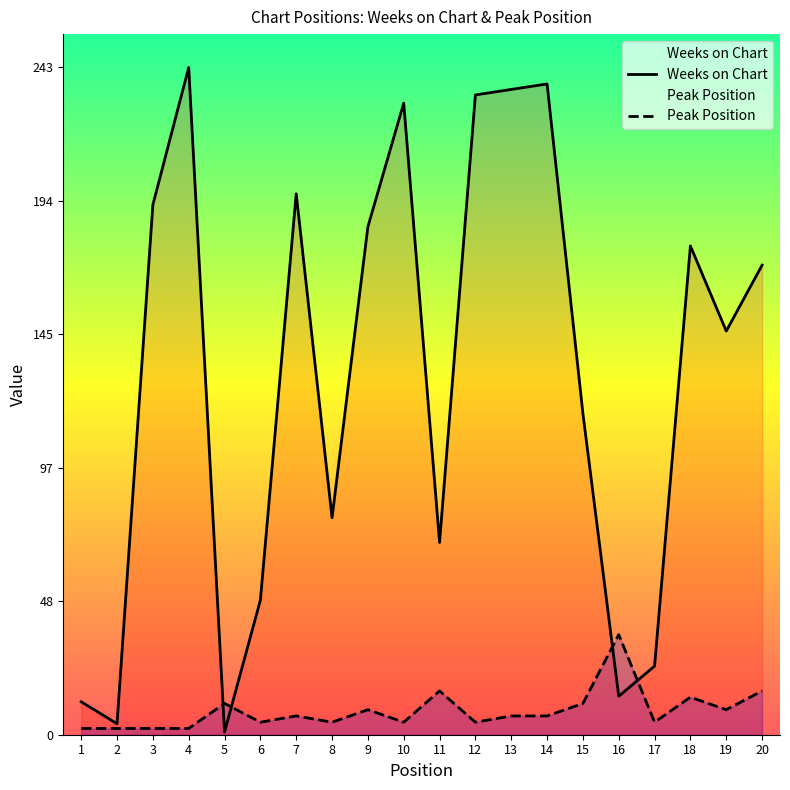

How many times do Weeks on Chart and Peak Position cross each other?

4